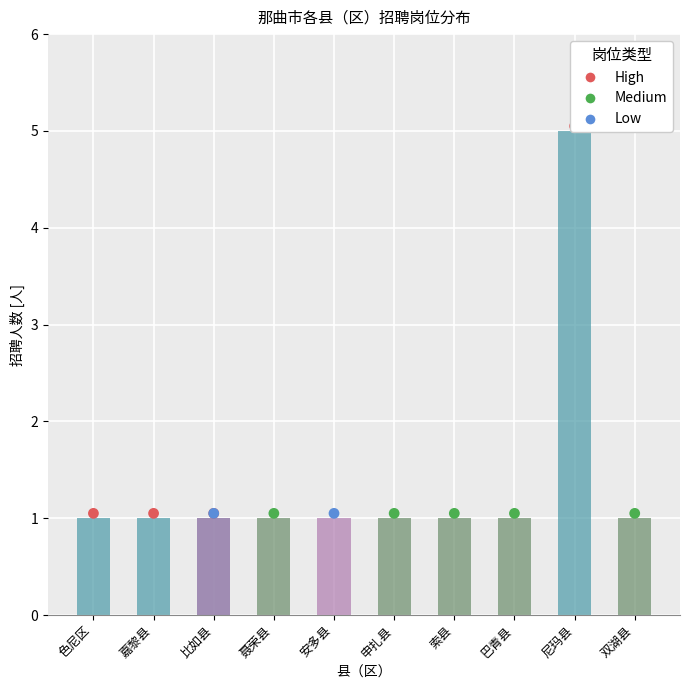

Which series contains the highest Y value?

High